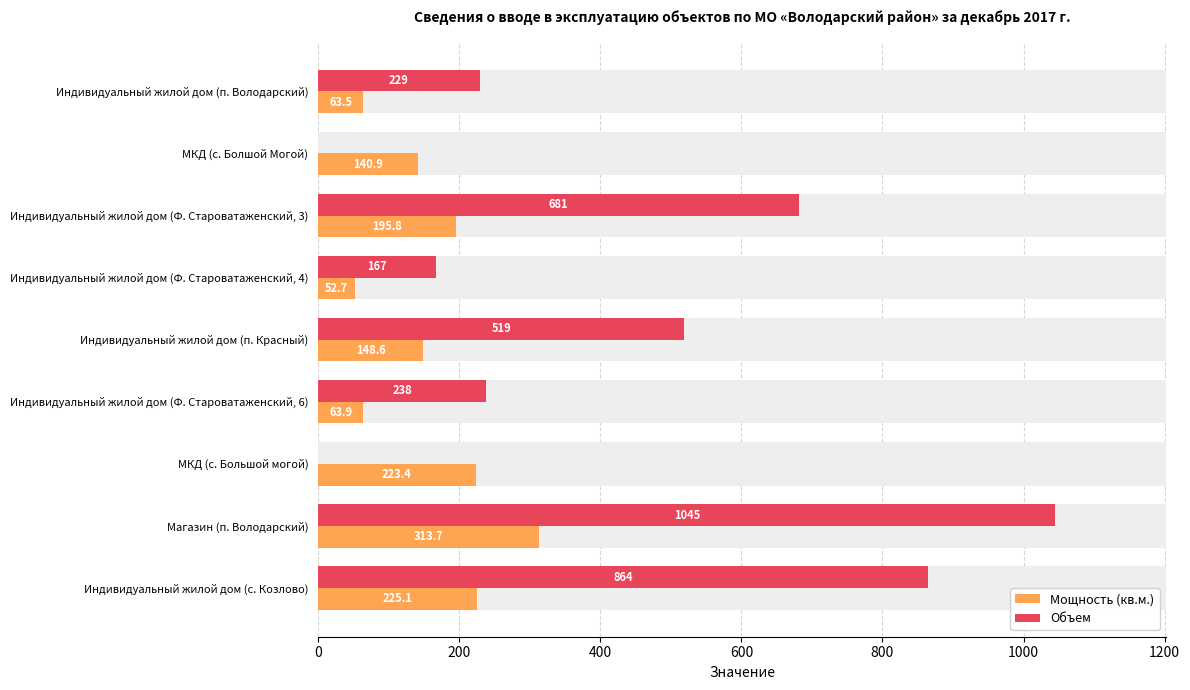

Are the bars grouped side by side (vs. stacked)?

Yes